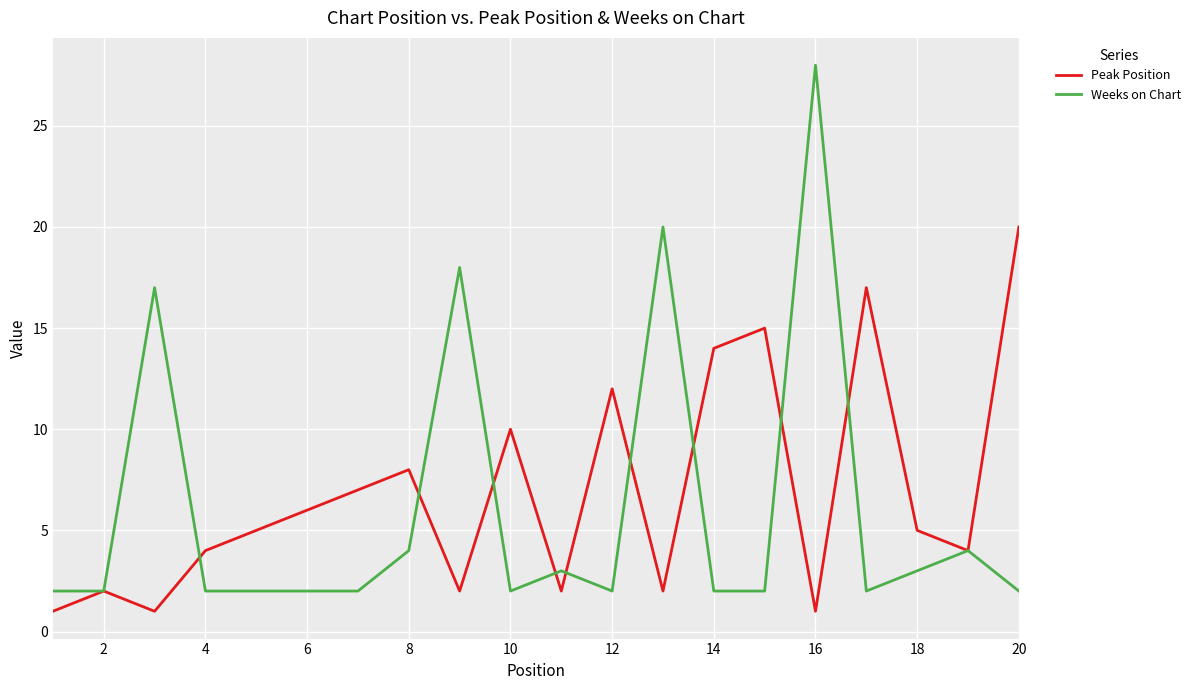

Which series has the largest range (max minus min)?

Weeks on Chart